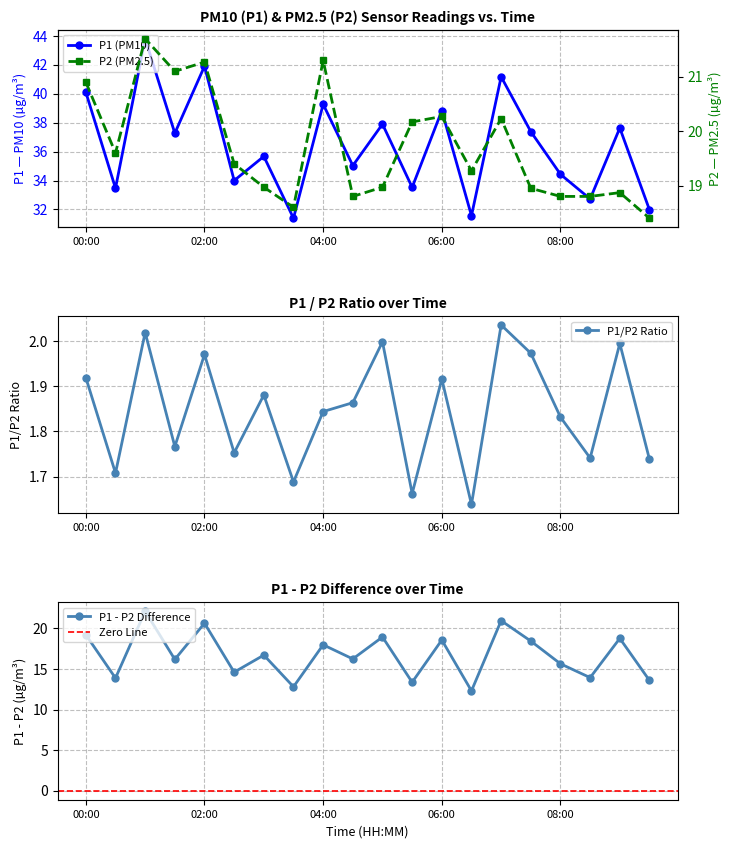

What is the label of the 19th point from the left?

09:00